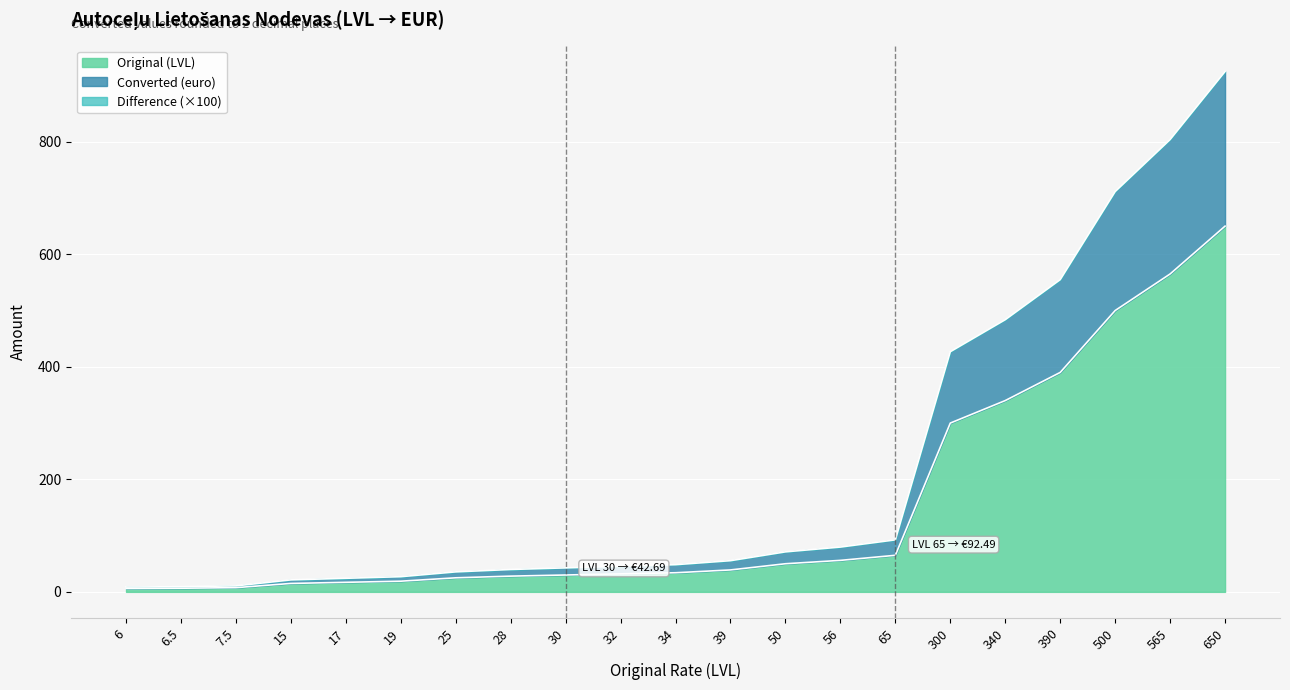

What is the highest value of the Converted (euro) series?

924.9